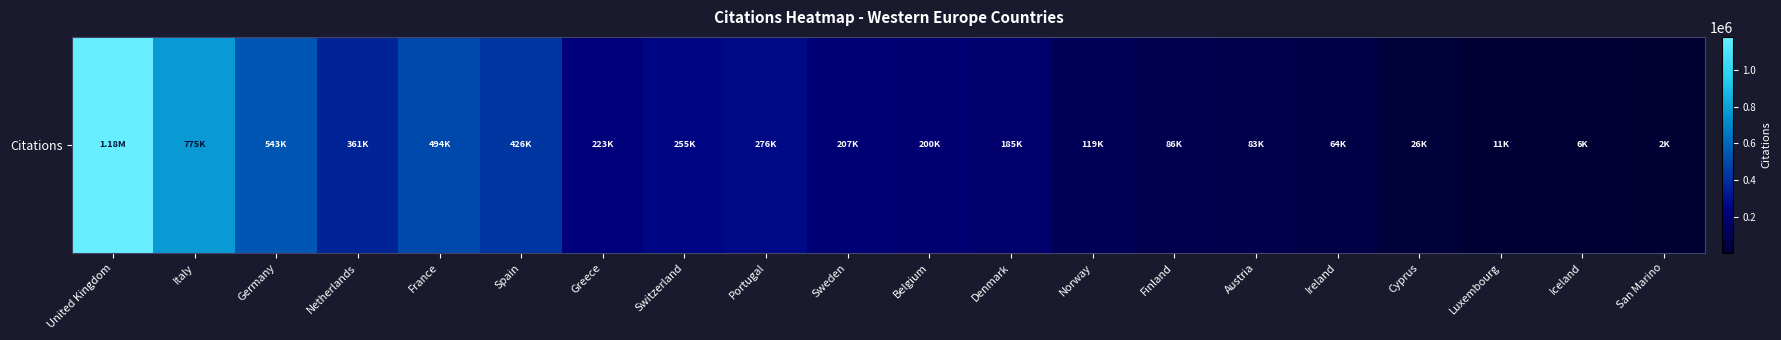

Count the number of values greater than 206702.

9